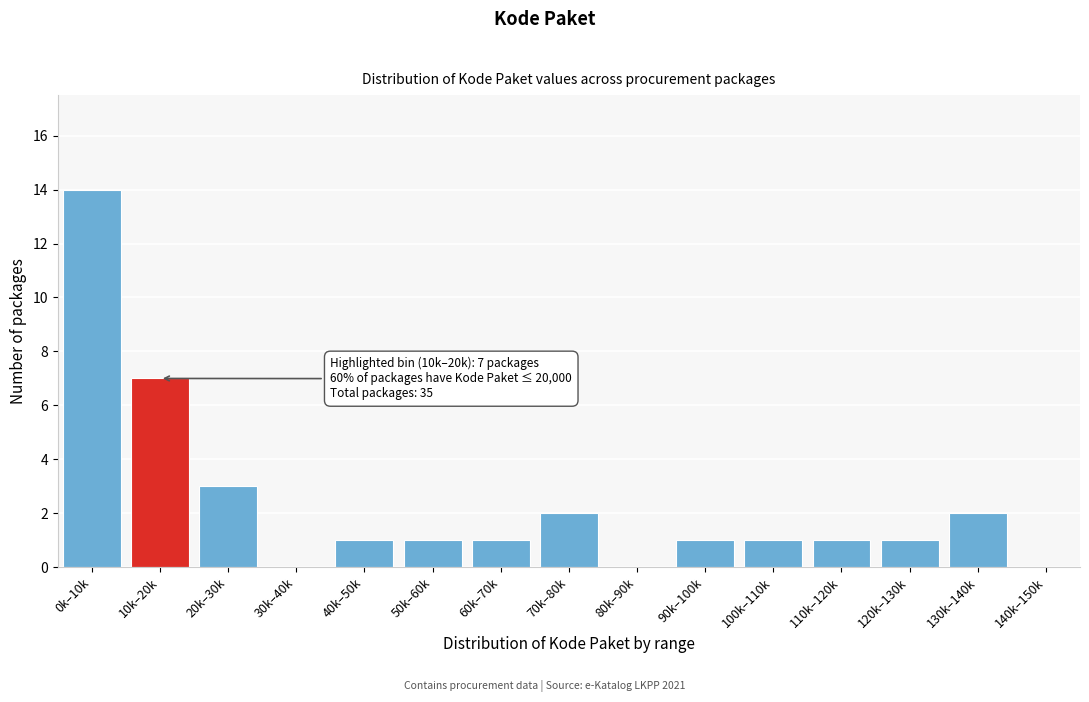

Reading left to right, list all the values displayed in this chart.

0k–10k=14	10k–20k=7	20k–30k=3	30k–40k=0	40k–50k=1	50k–60k=1	60k–70k=1	70k–80k=2	80k–90k=0	90k–100k=1	100k–110k=1	110k–120k=1	120k–130k=1	130k–140k=2	140k–150k=0